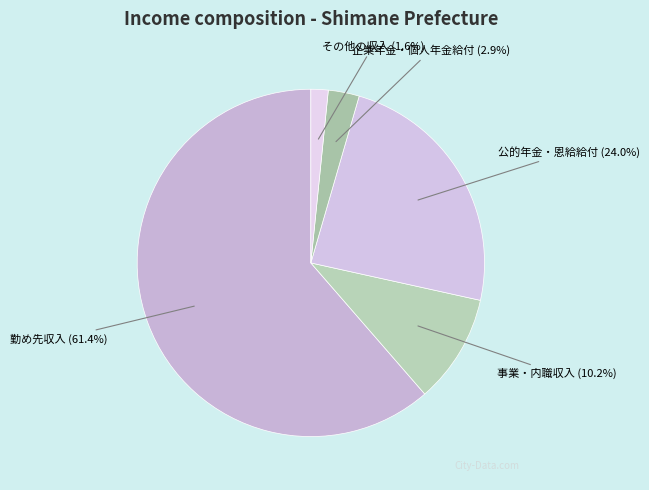

What is the largest slice in the pie chart?

勤め先収入